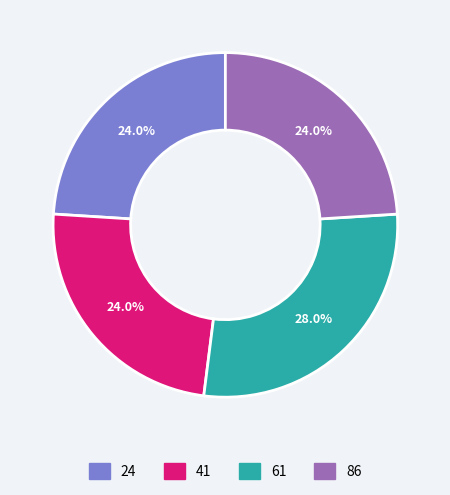

How much of the chart is everything except 86?

76.0%